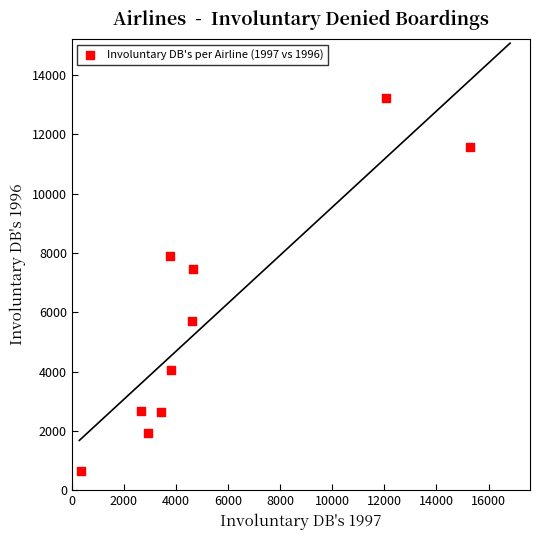

What Y value in the scatter plot is closest to 6933?

7445